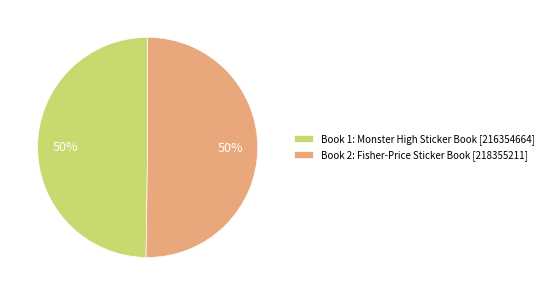

To the nearest percent, what is the average slice percentage?

50%